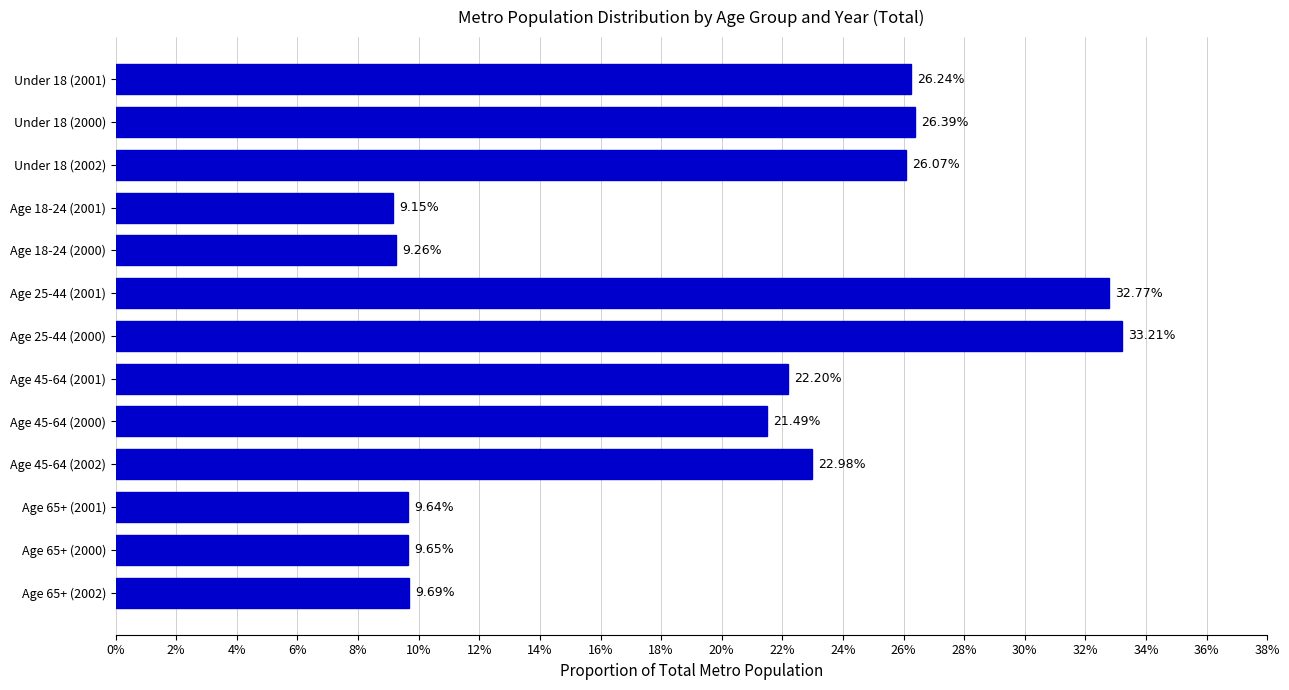

Are the bars horizontal?

Yes